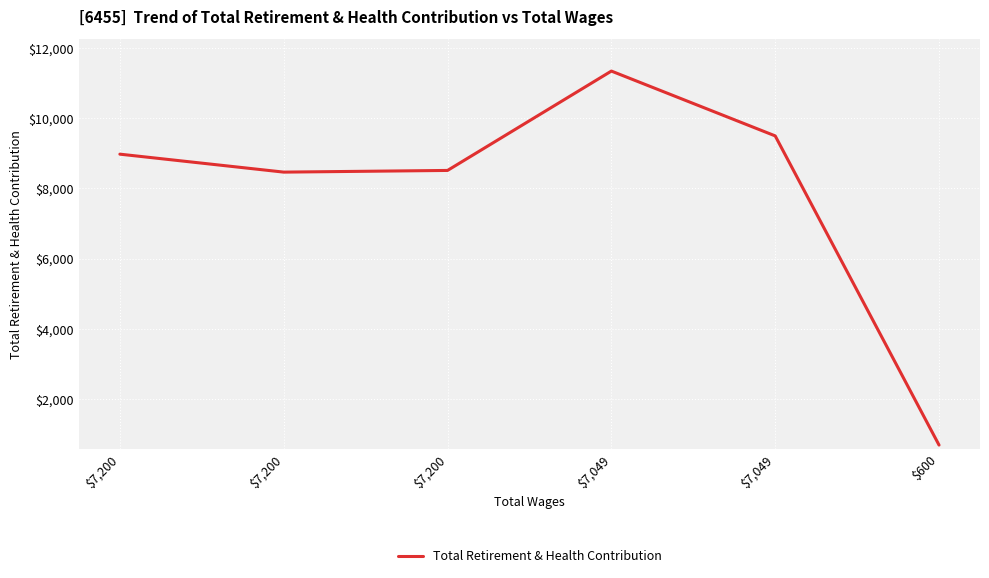

How many lines are shown in the chart?

1